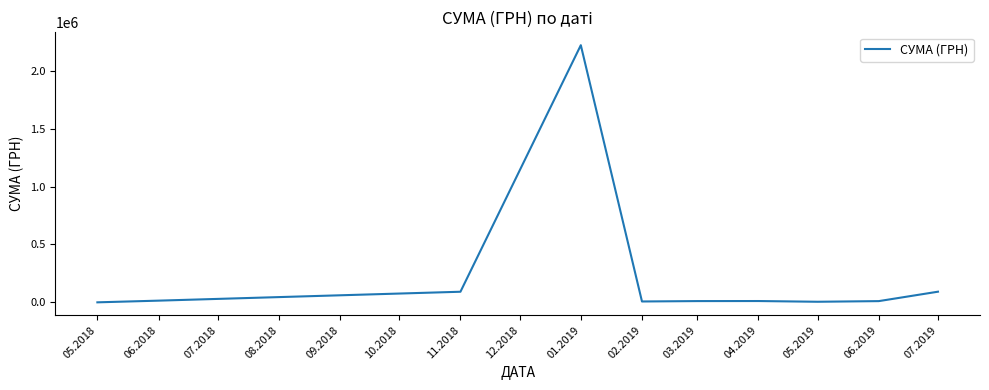

Approximately how many times larger is the value at 01.2019 compared to 07.2019?

23.9